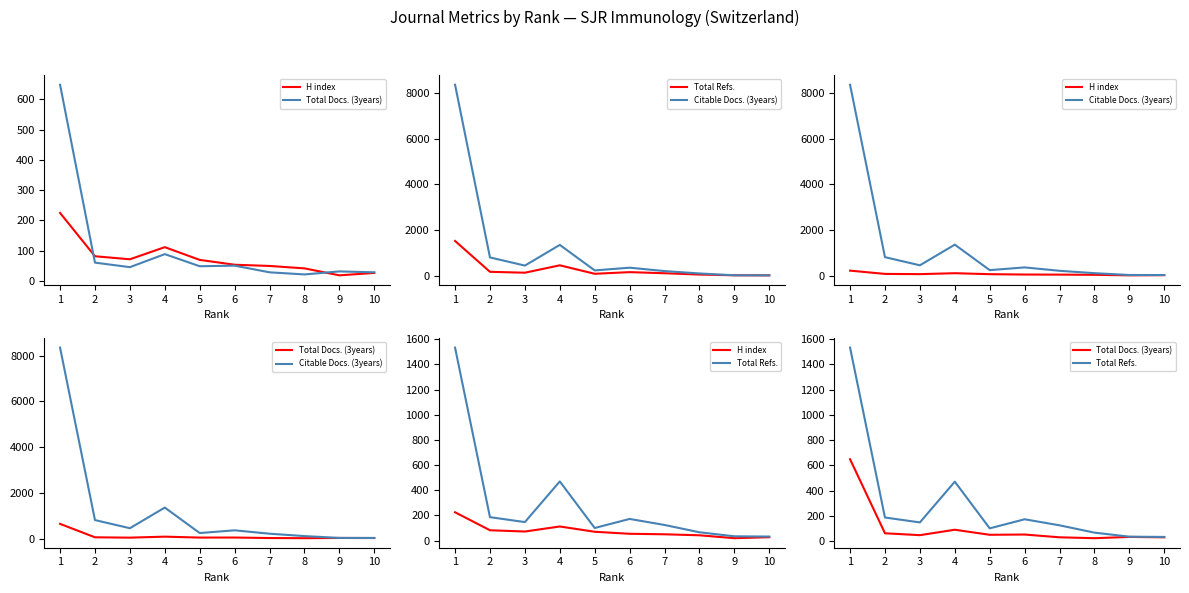

Where does the Citable Docs. (3years) series first go above 366?

1